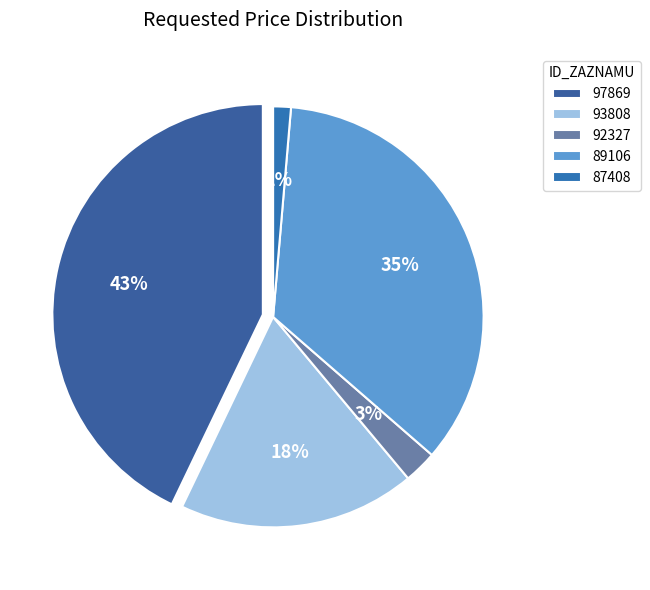

Is 97869 the majority of the pie?

No